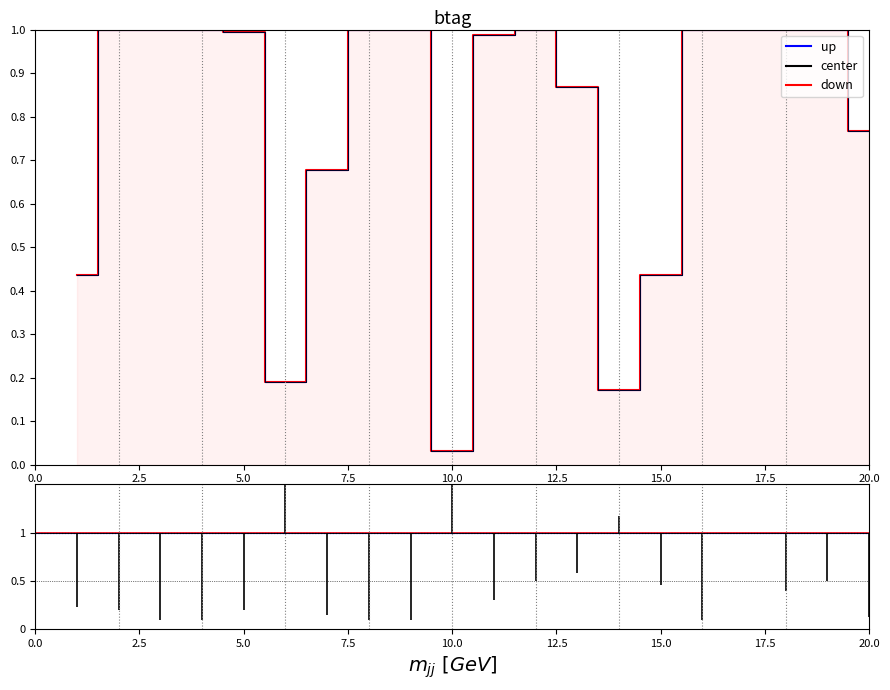

Which category has the lowest value across all series?

10